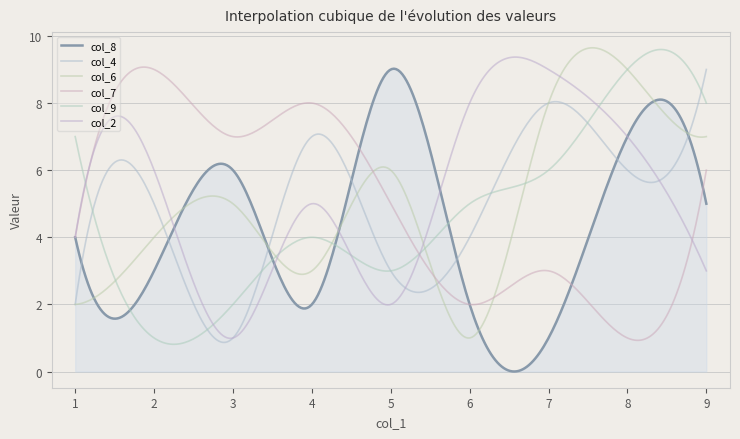

Where do col_8 and col_6 first cross each other?

2 and 3